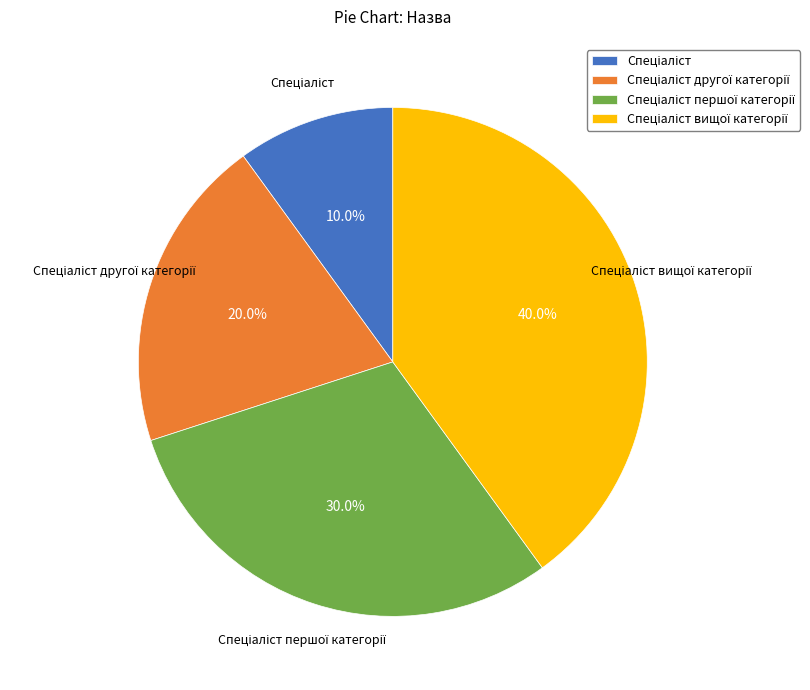

Is there a majority slice in this chart?

No